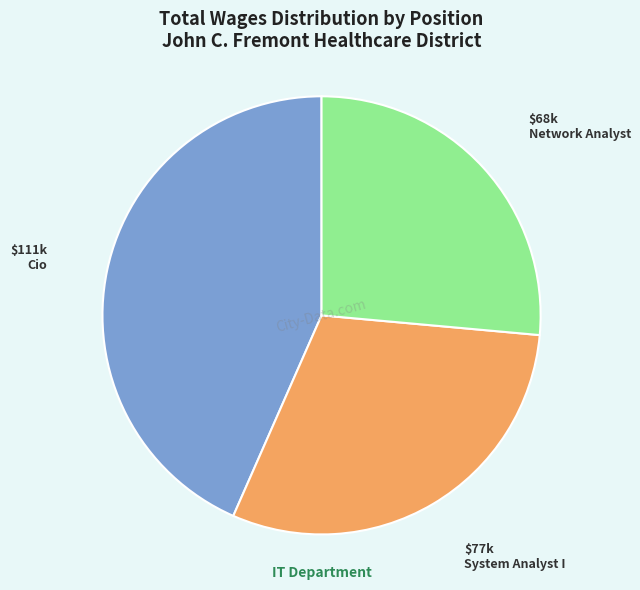

Is there any slice that represents more than half of the pie?

No